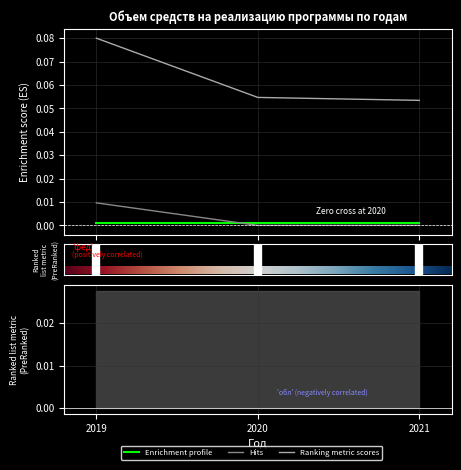

Between 2019 and 2021, which is larger?

2019